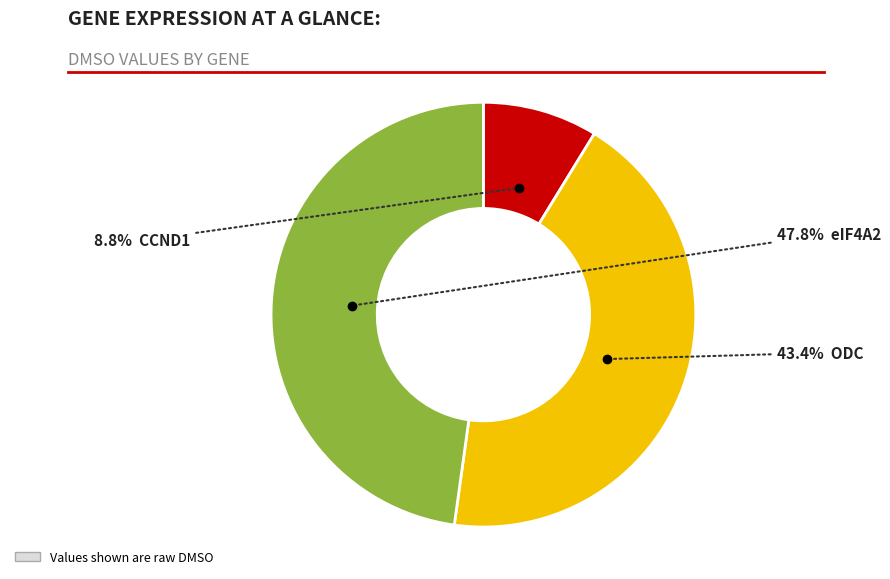

Does any single category account for the majority?

No